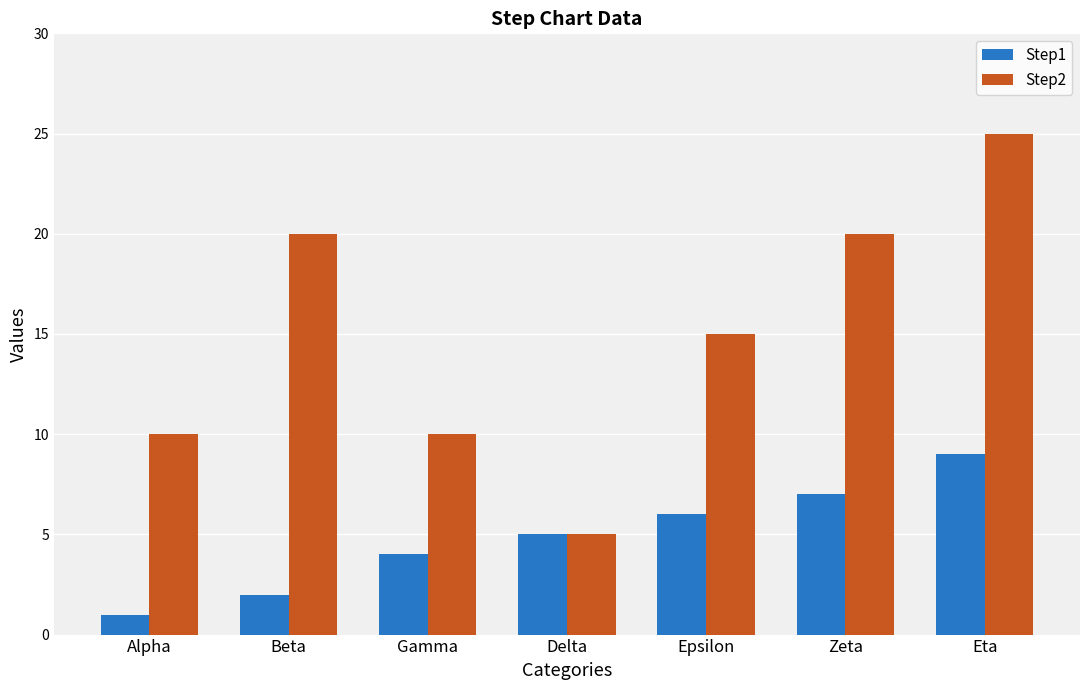

What is the difference between the second highest and minimum values in the Step1 series?

6